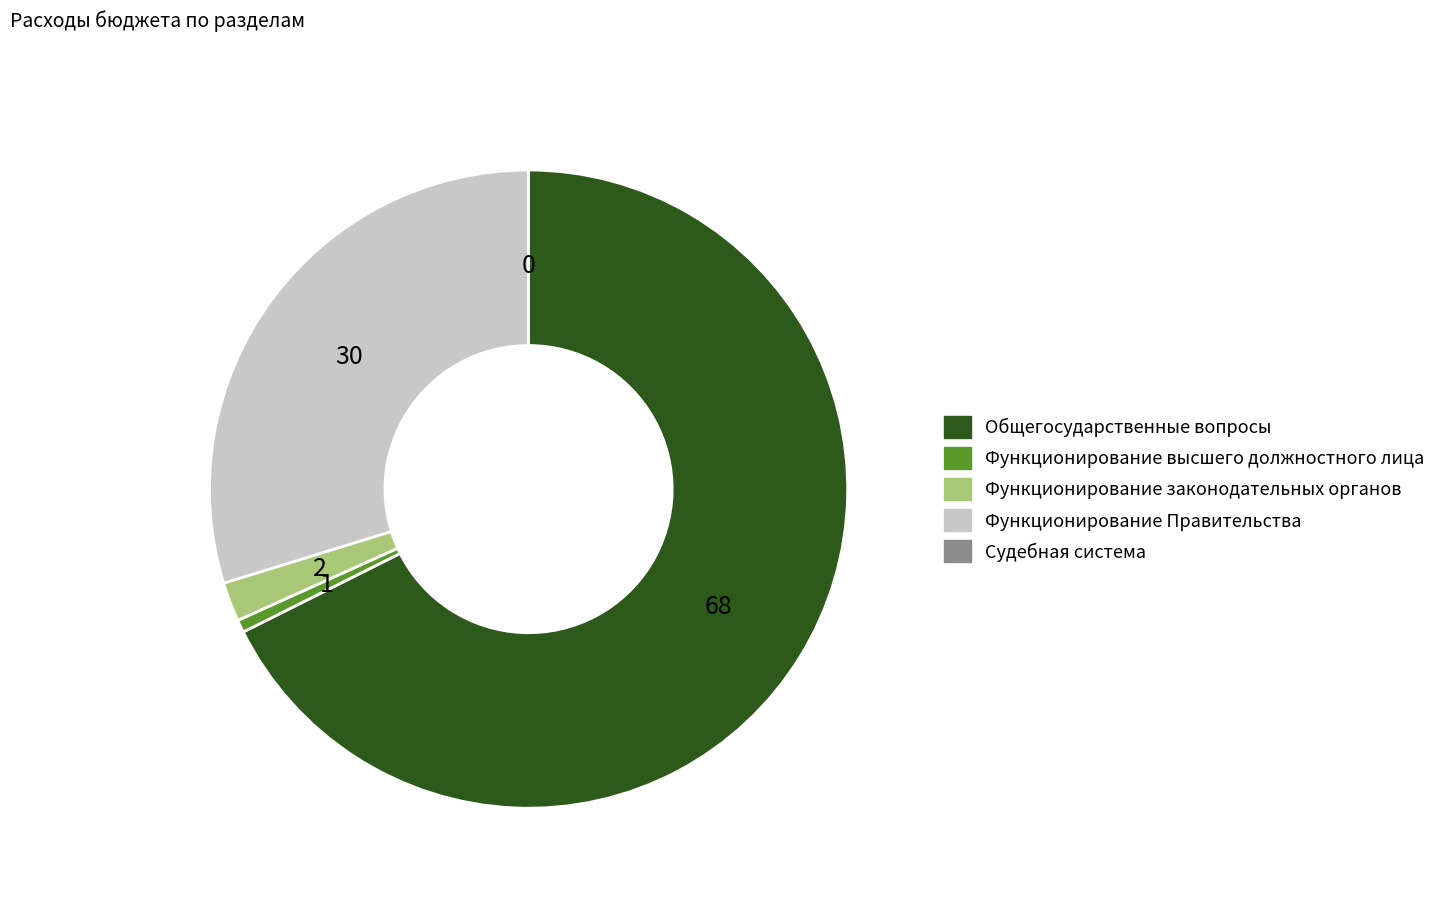

Which has a higher value, Общегосударственные вопросы or Функционирование законодательных органов?

Общегосударственные вопросы